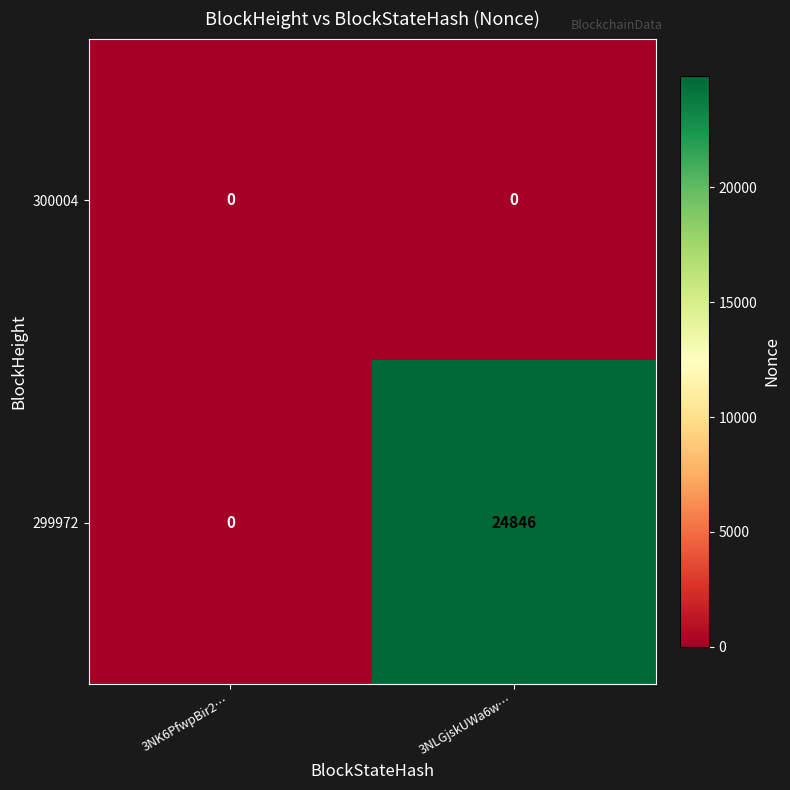

Reading left to right, transcribe all the data shown in this chart.

300004: 0	0
299972: 0	24846